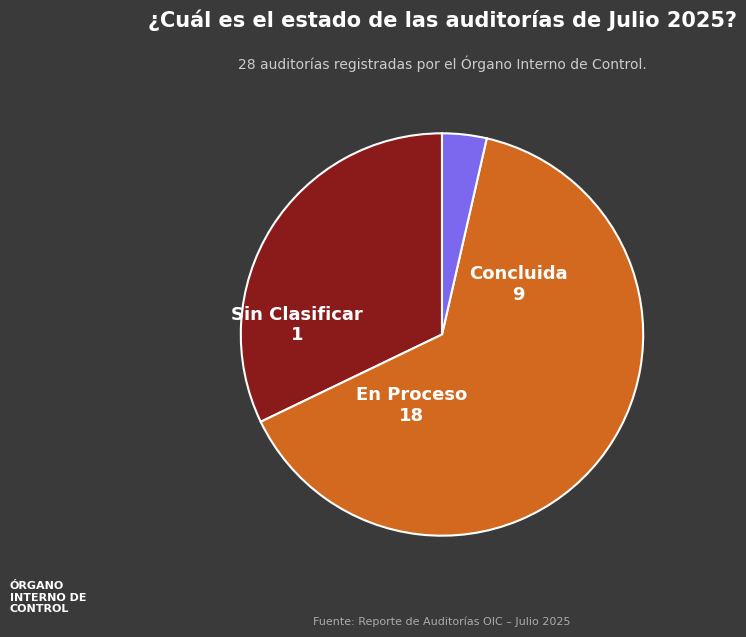

Between Sin Clasificar and En Proceso, which is larger?

En Proceso